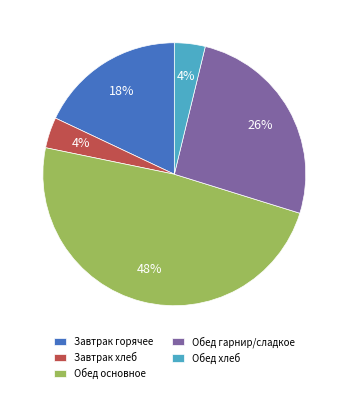

Is the sum of Завтрак хлеб and Завтрак горячее greater than half?

No